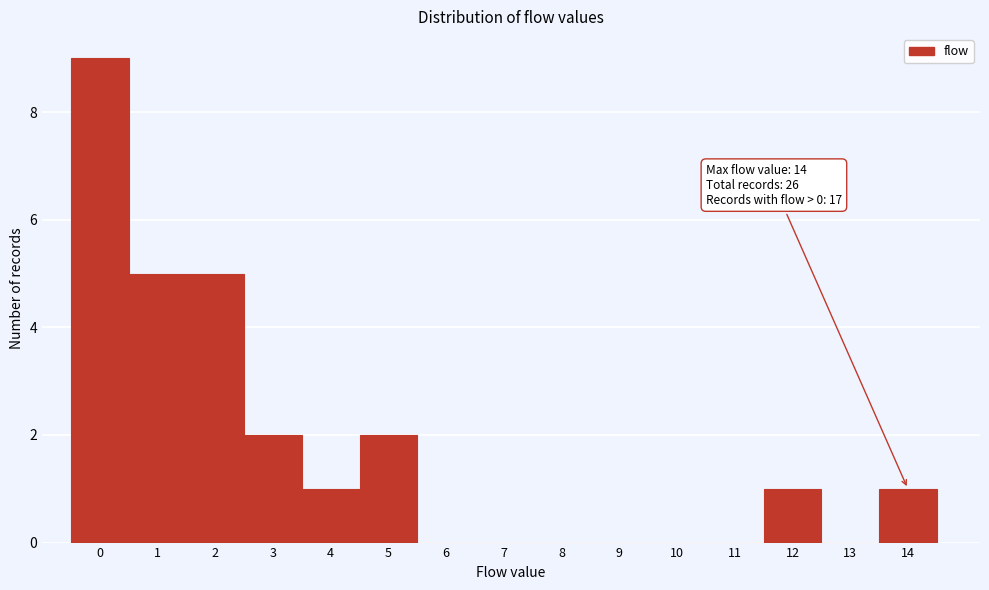

Reading left to right, list all the values displayed in this chart.

0=9	1=5	2=5	3=2	4=1	5=2	6=0	7=0	8=0	9=0	10=0	11=0	12=1	13=0	14=1